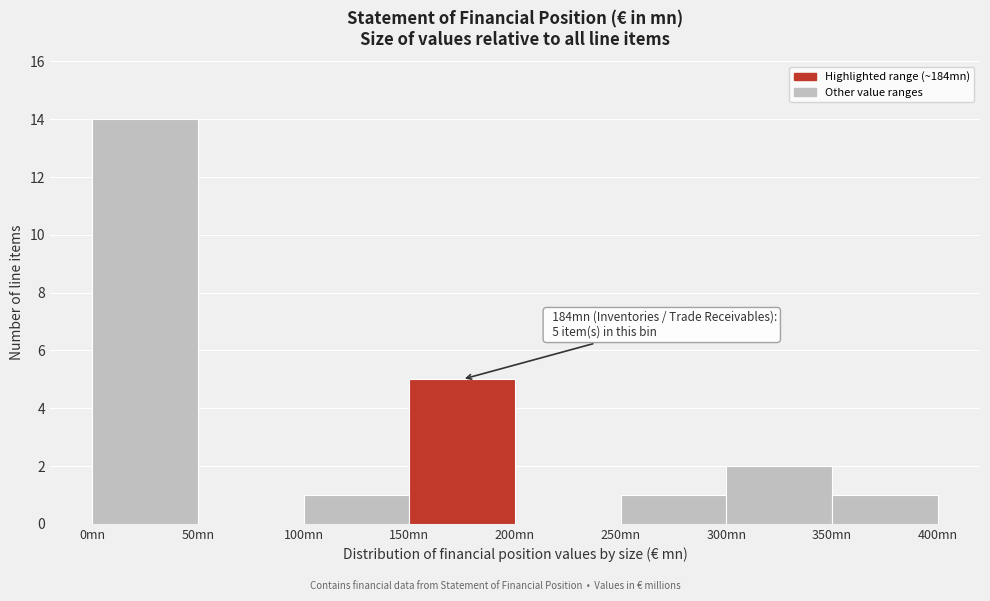

Which range on the x-axis has the tallest bar?

0 to 50